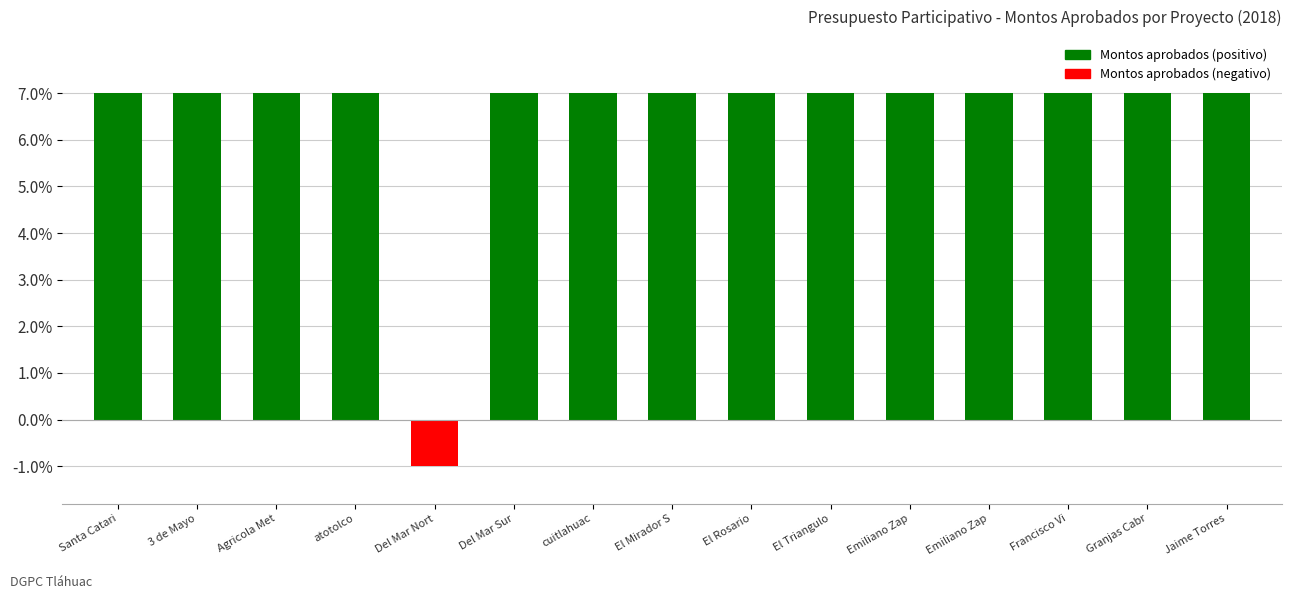

How many distinct data groups are displayed?

1